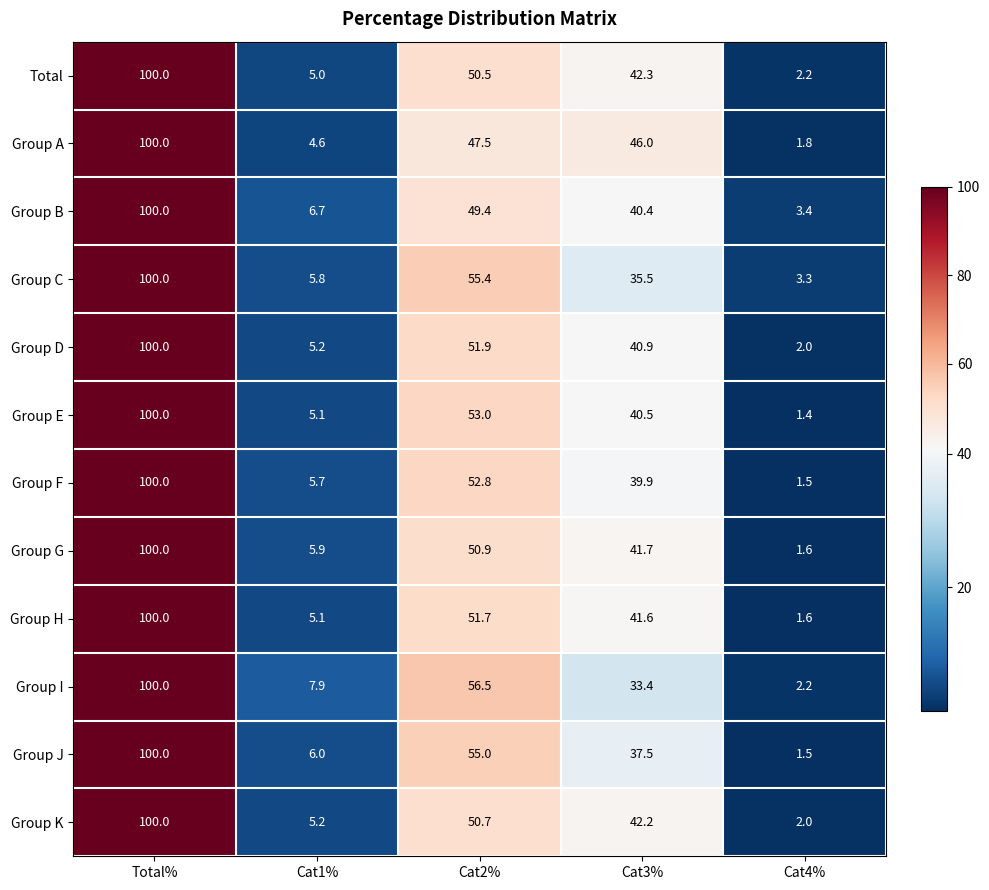

What is the sum of the Group C values at Cat4% and Cat3%?

38.8